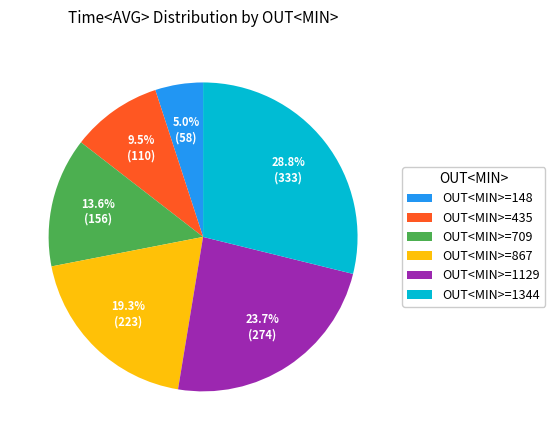

Between OUT<MIN>=867 and OUT<MIN>=148, which is larger?

OUT<MIN>=867